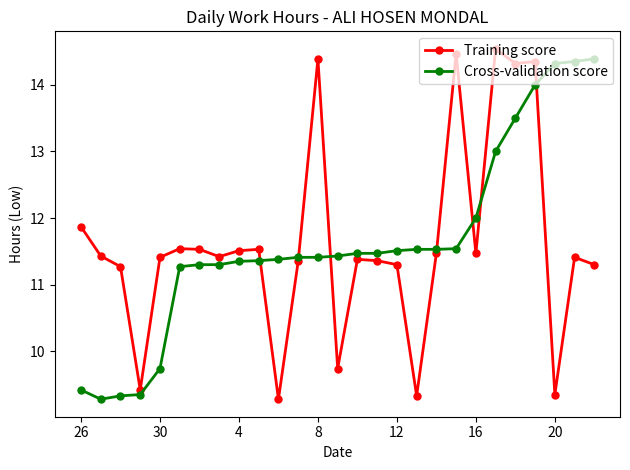

What is the difference between the maximum and minimum values in the Cross-validation score series?

5.1